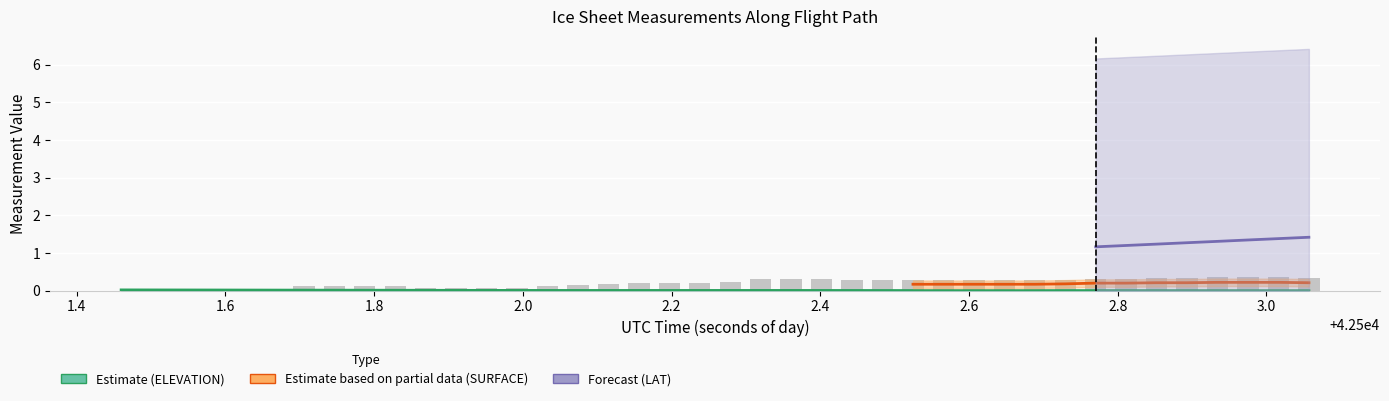

The value of ELEVATION at 28 is 0.0. True or false?

False